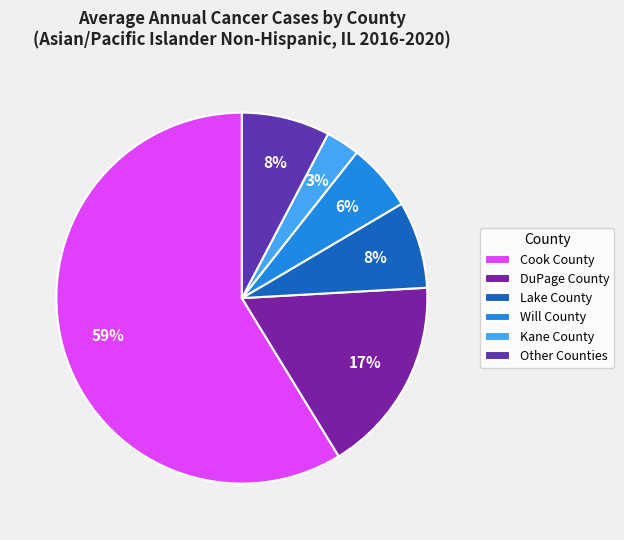

Is there any slice that represents more than half of the pie?

Yes